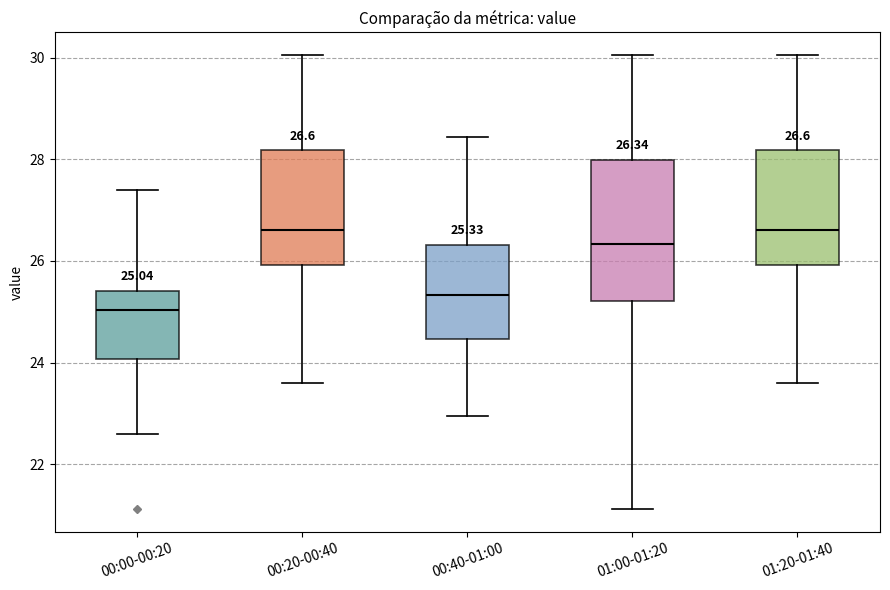

Which box has the lowest median line?

00:00-00:20